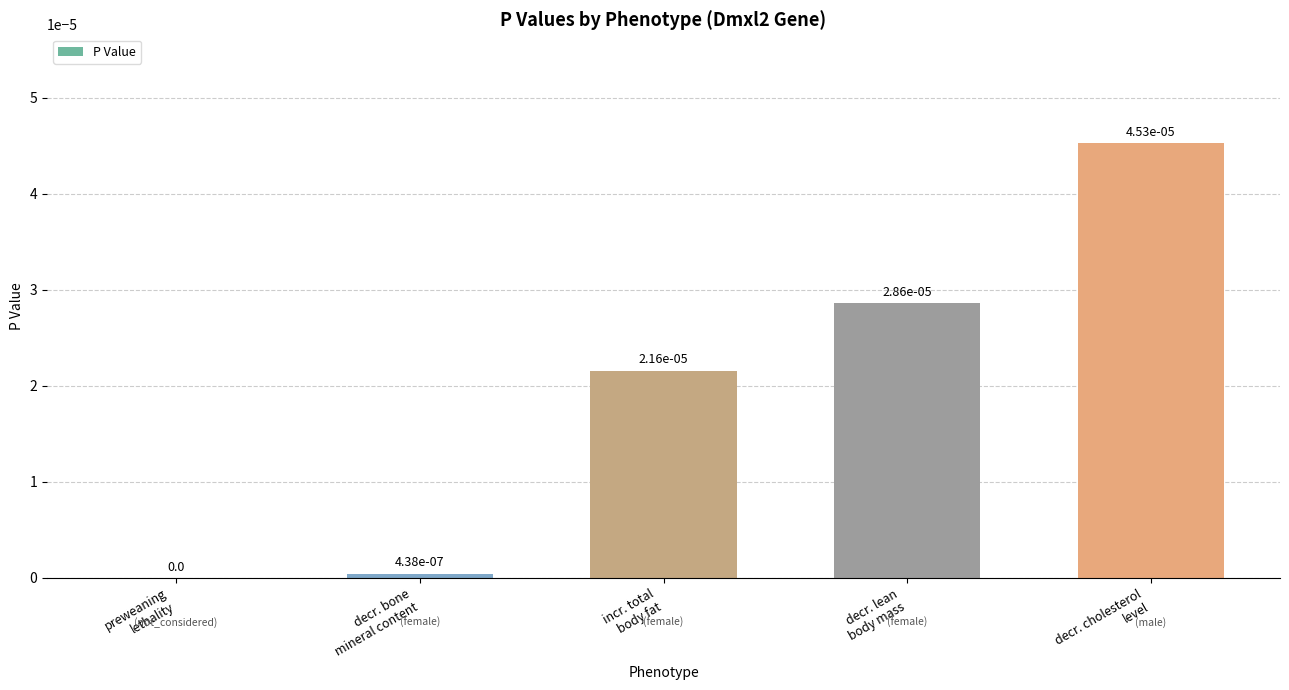

How many values are above zero?

4